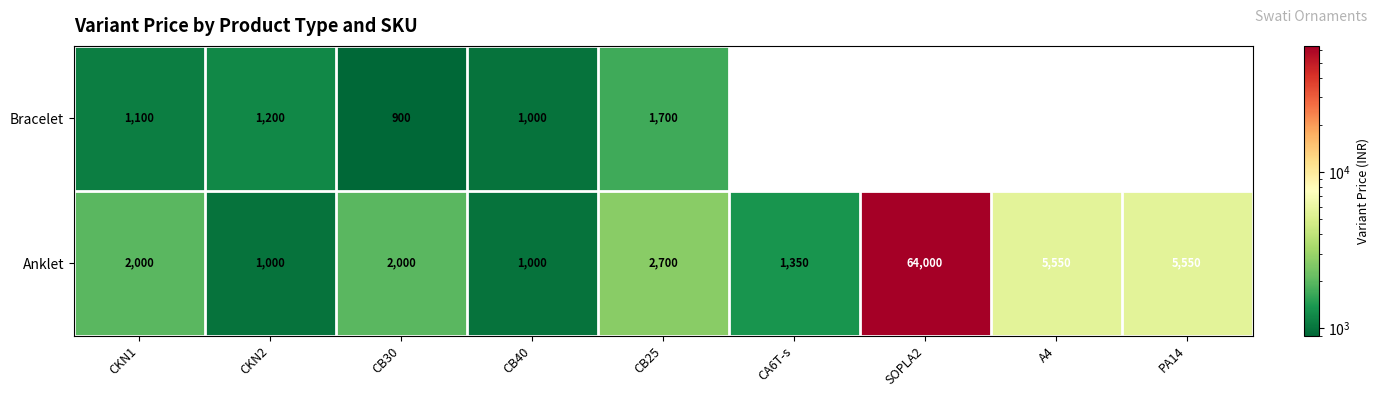

Which category has the highest value in the Anklet series?

SOPLA2